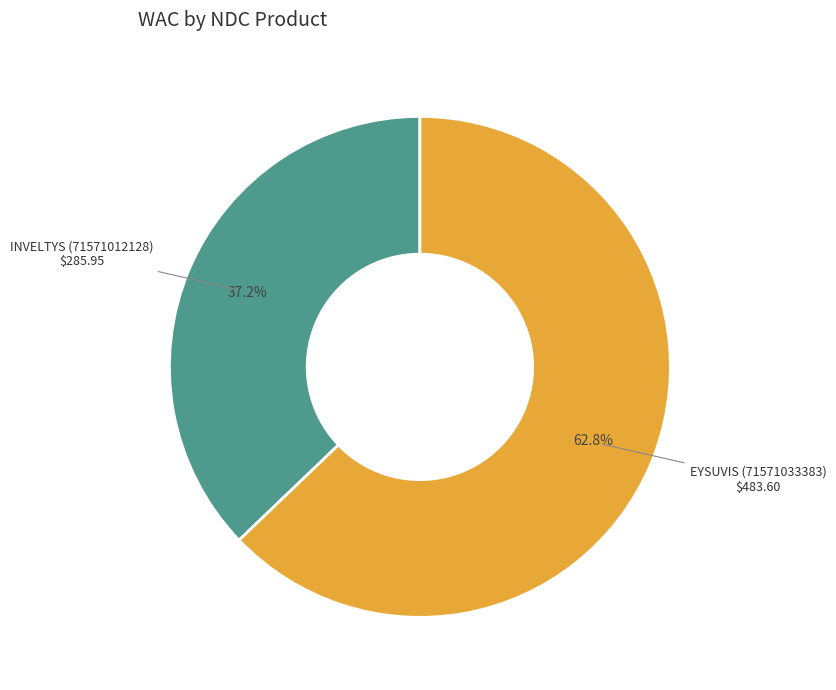

What is the smallest slice in the pie chart?

INVELTYS (71571012128)